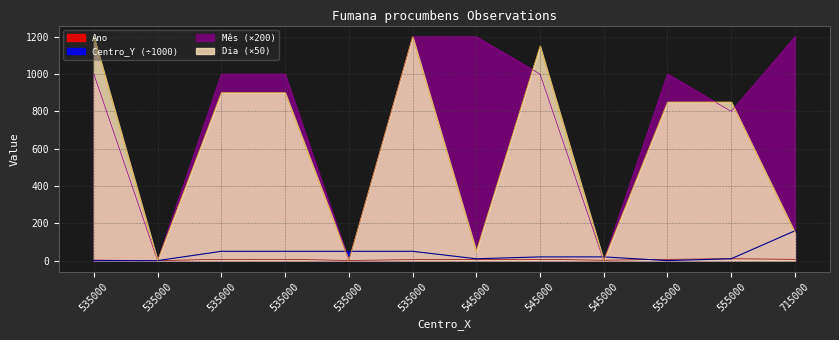

Reading right to left, extract all data points from this chart.

Ano: 7	10	7	2	7	7	5	1	7	7	0	3
Centro_Y: 160	10	0	20	20	10	50	50	50	50	0	0
Mês: 1200	800	1000	0	1000	1200	1200	0	1000	1000	0	1000
Dia: 150	850	850	0	1150	50	1200	0	900	900	0	1200